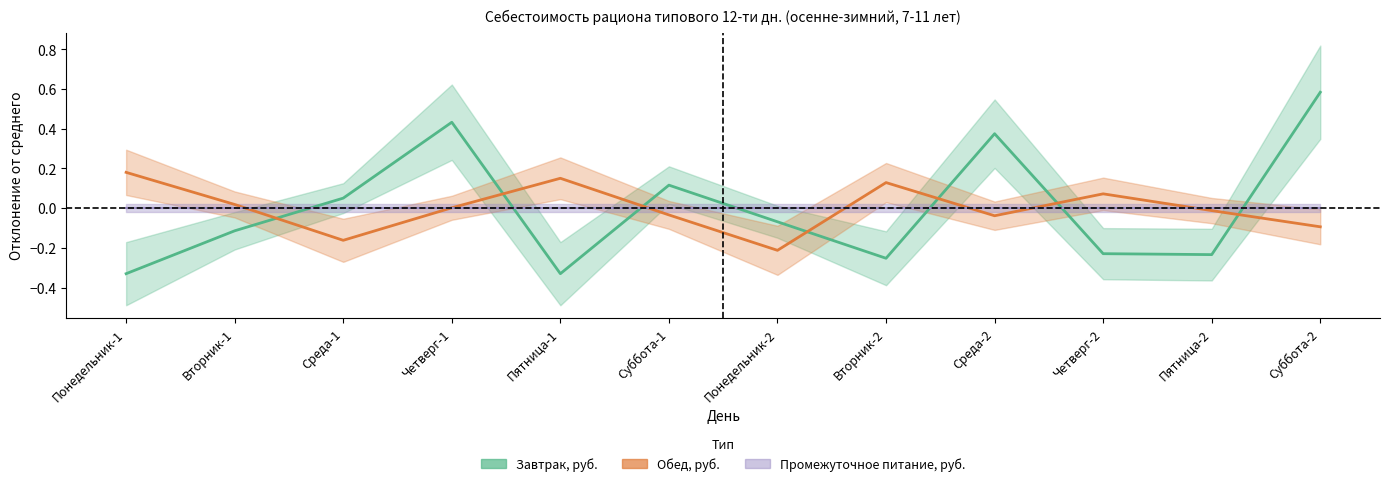

Which series has the widest spread of values?

Завтрак, руб.